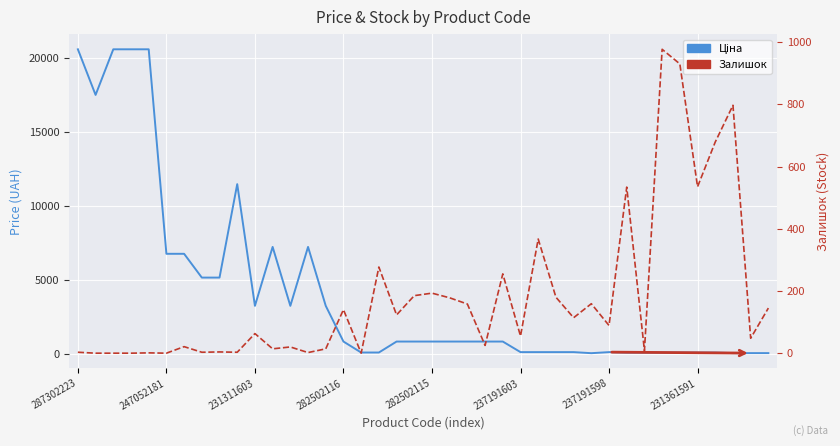

What is the value of the Ціна point at the 29th from the left?

129.6